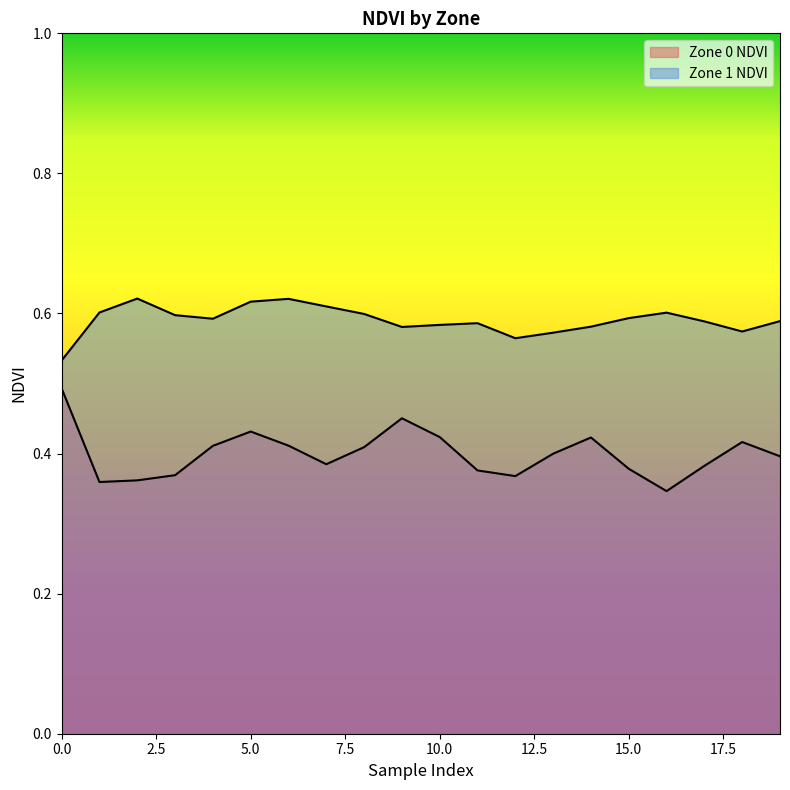

How many series are shown in this chart?

2